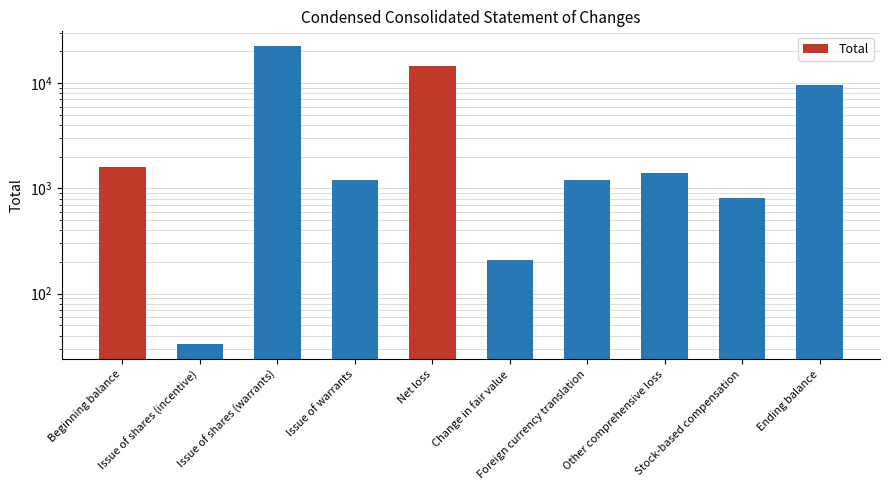

What is the approximate value at Beginning balance?

1615